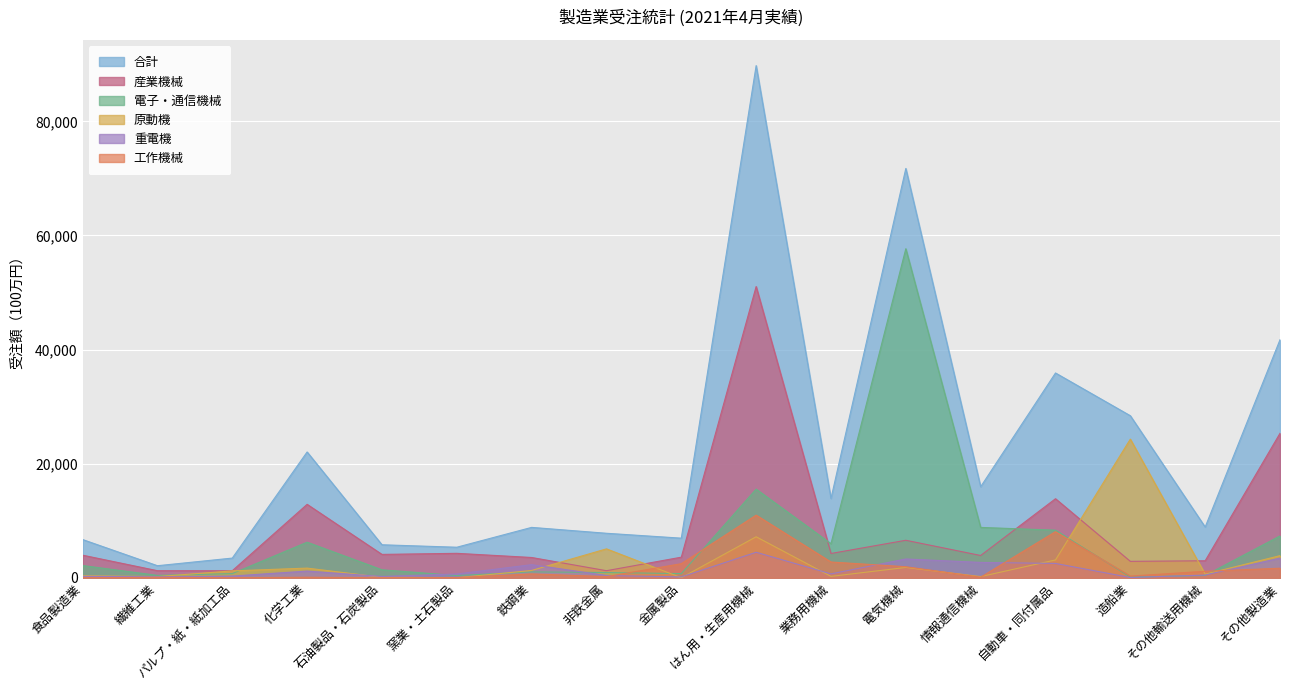

What is the label of the 3rd point from the left?

パルプ・紙・紙加工品